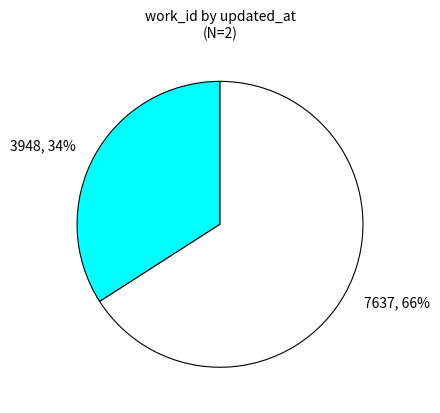

Is there any slice that represents more than half of the pie?

Yes